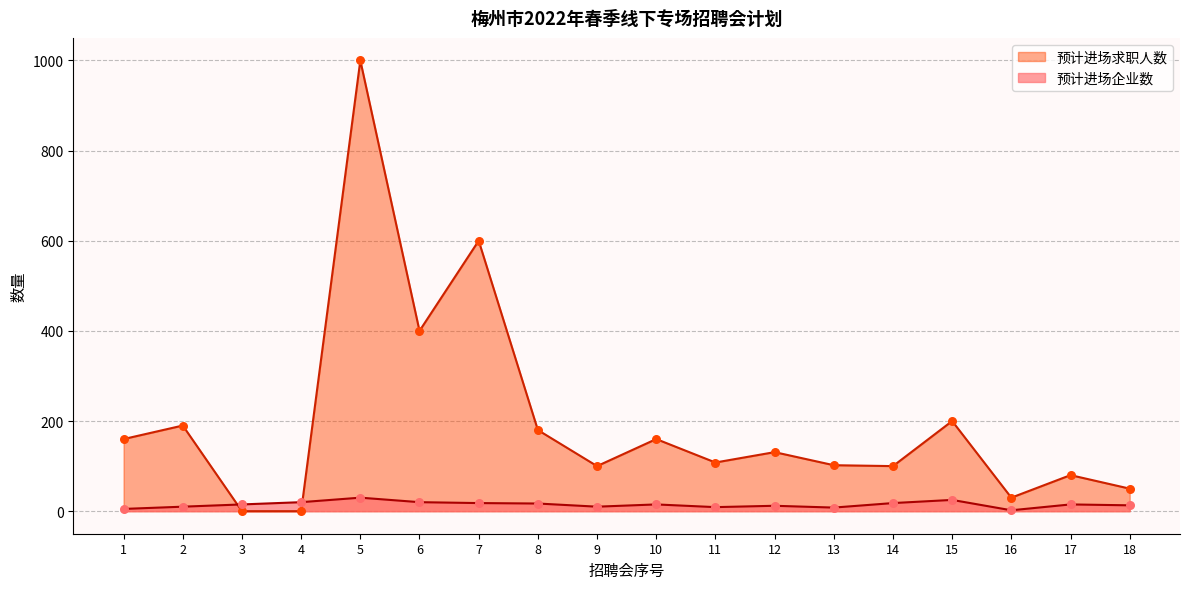

Which series reaches the maximum Y coordinate?

预计进场求职人数